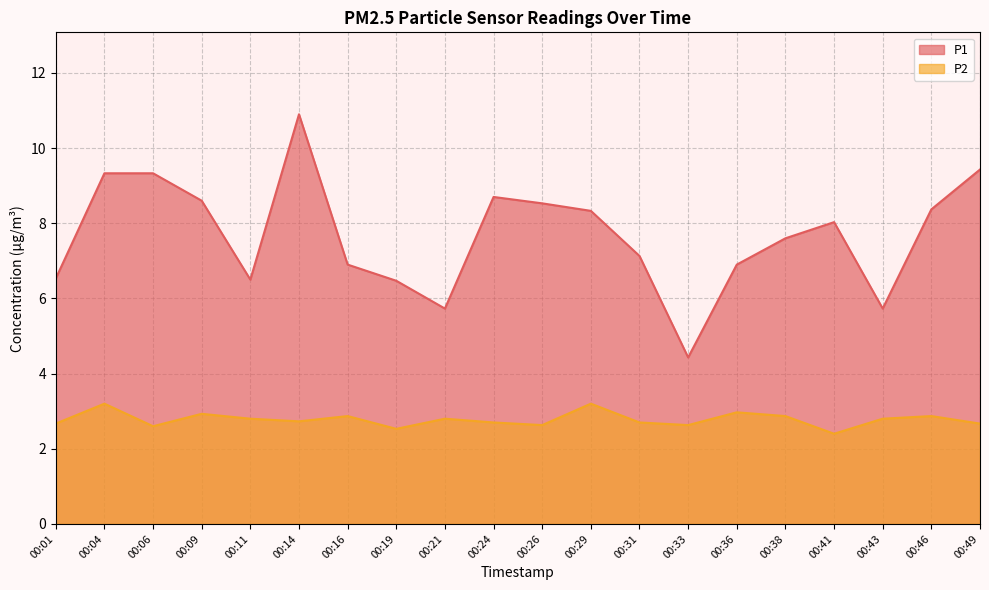

Reading right to left, what are all the values shown in this chart?

P1: 00:49=9.4	00:46=8.4	00:43=5.7	00:41=8.0	00:38=7.6	00:36=6.9	00:33=4.4	00:31=7.1	00:29=8.3	00:26=8.5	00:24=8.7	00:21=5.7	00:19=6.5	00:16=6.9	00:14=10.9	00:11=6.5	00:09=8.6	00:06=9.3	00:04=9.3	00:01=6.5
P2: 00:49=2.7	00:46=2.9	00:43=2.8	00:41=2.4	00:38=2.9	00:36=3.0	00:33=2.6	00:31=2.7	00:29=3.2	00:26=2.6	00:24=2.7	00:21=2.8	00:19=2.5	00:16=2.9	00:14=2.7	00:11=2.8	00:09=2.9	00:06=2.6	00:04=3.2	00:01=2.7